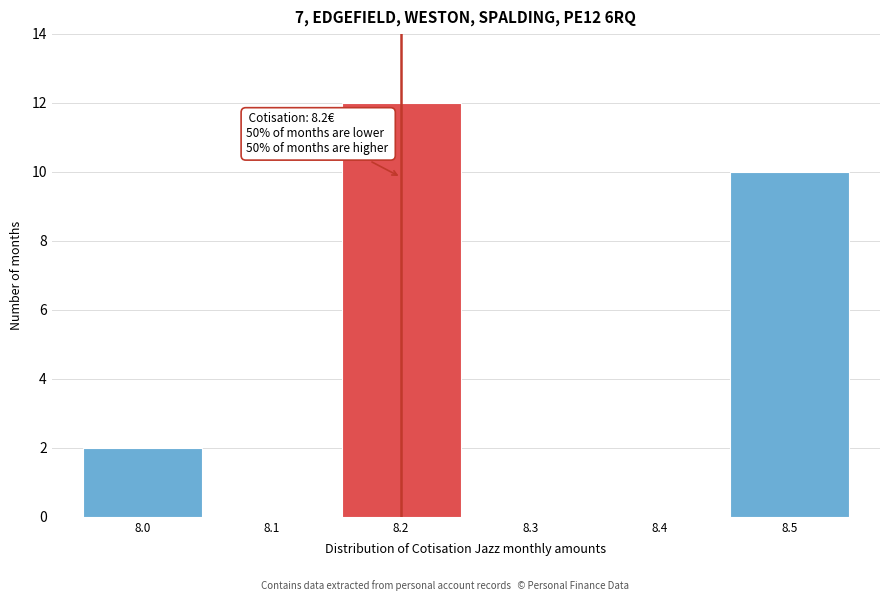

Over which range of the x-axis is the bar tallest?

8.15 to 8.25